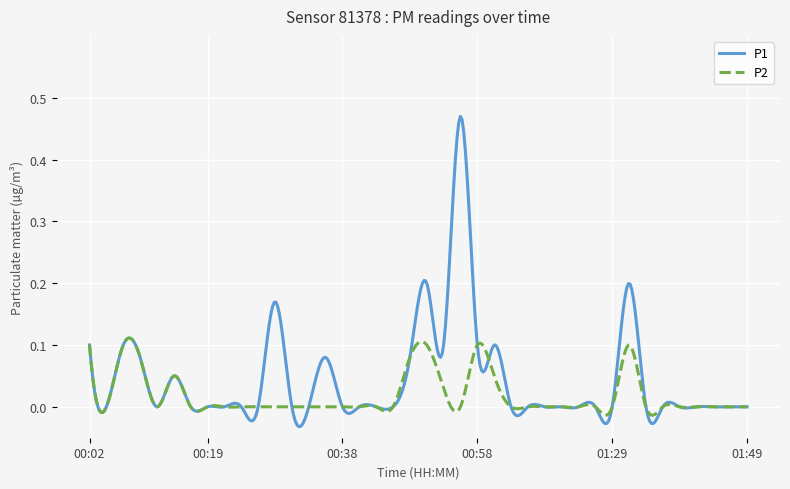

Which series has the widest spread of values?

P1